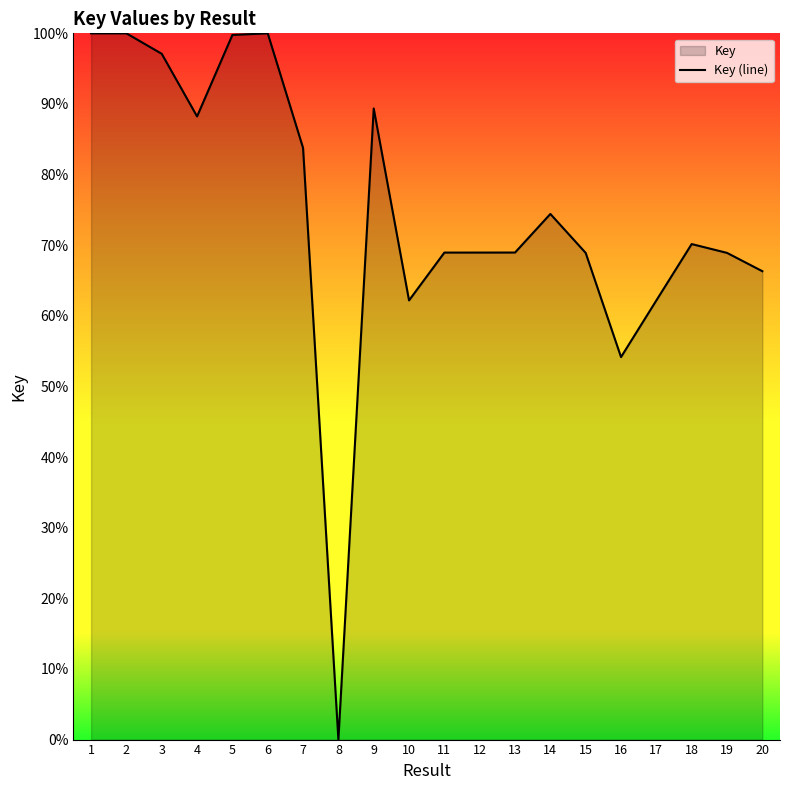

List the labels in order of value, smallest first.

8, 16, 17, 10, 20, 15, 19, 11, 12, 13, 18, 14, 7, 4, 9, 3, 5, 1, 2, 6